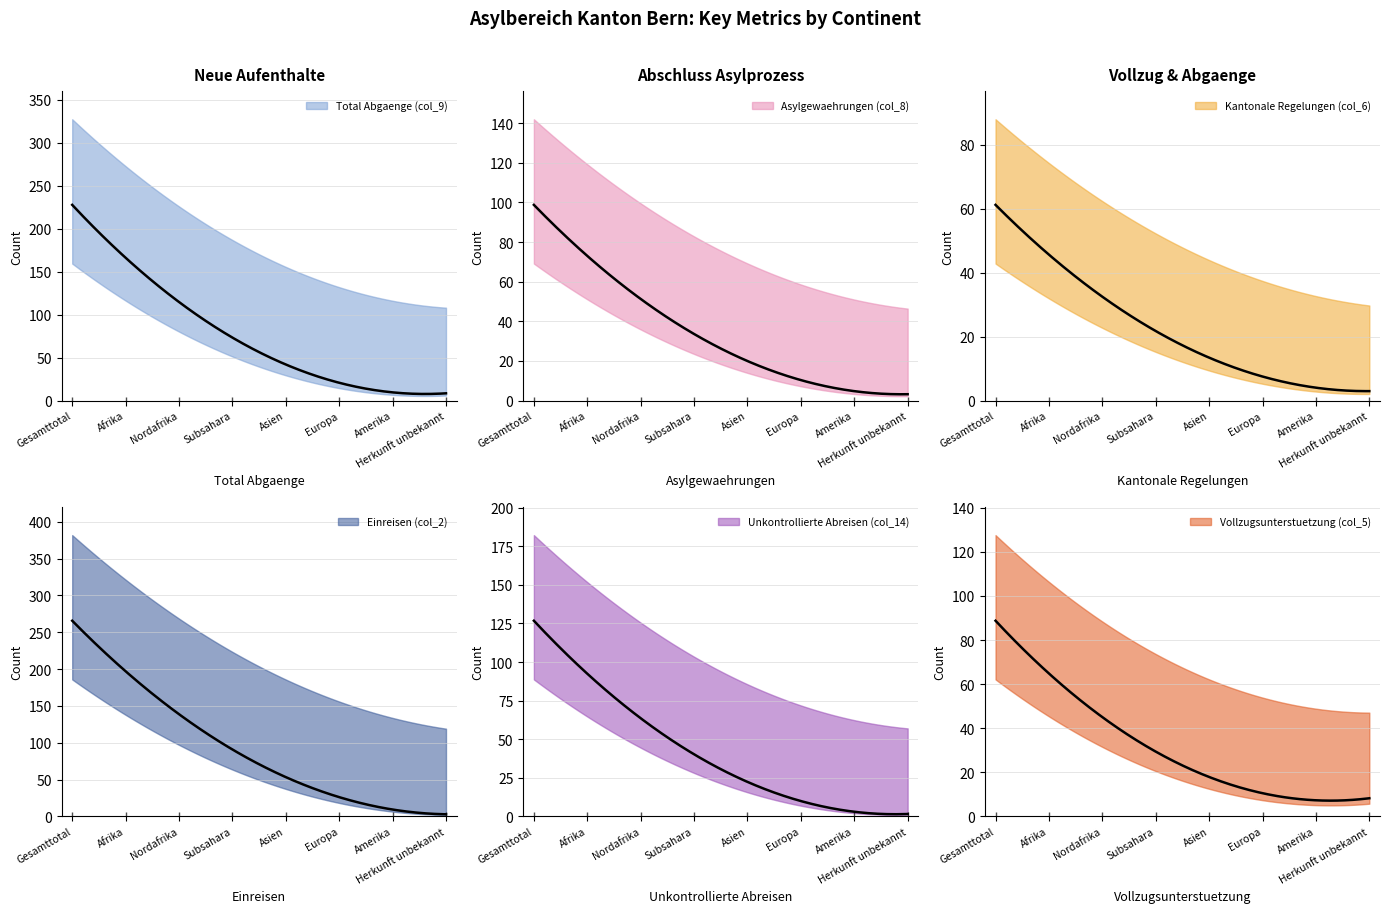

What is the label of the 2nd point from the right?

Amerika